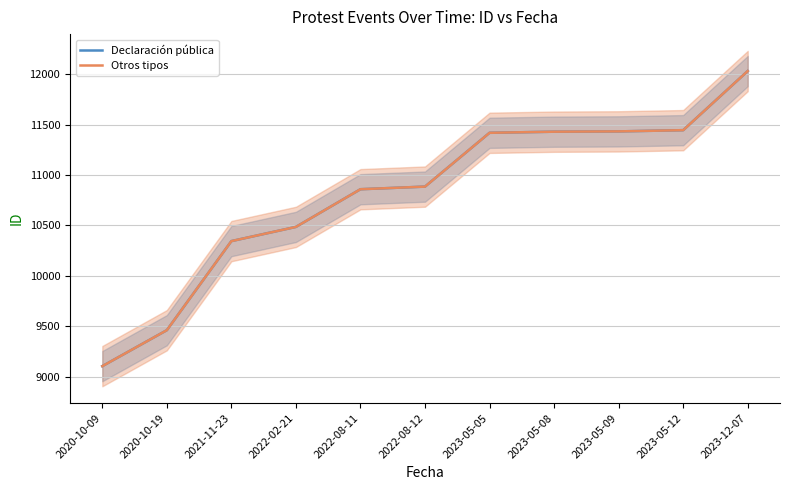

Is it true that Otros tipos equals 3549 at 2023-05-09?

False